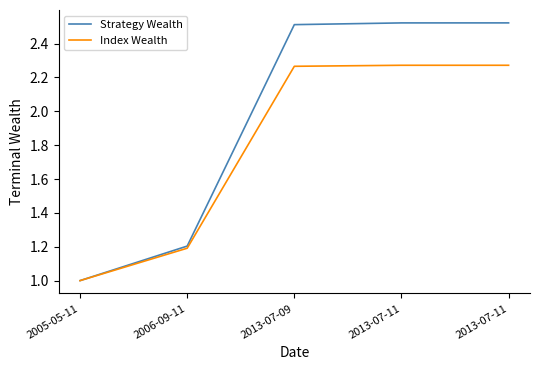

What is the spread (max minus min) of values at 2013-07-11?

0.3